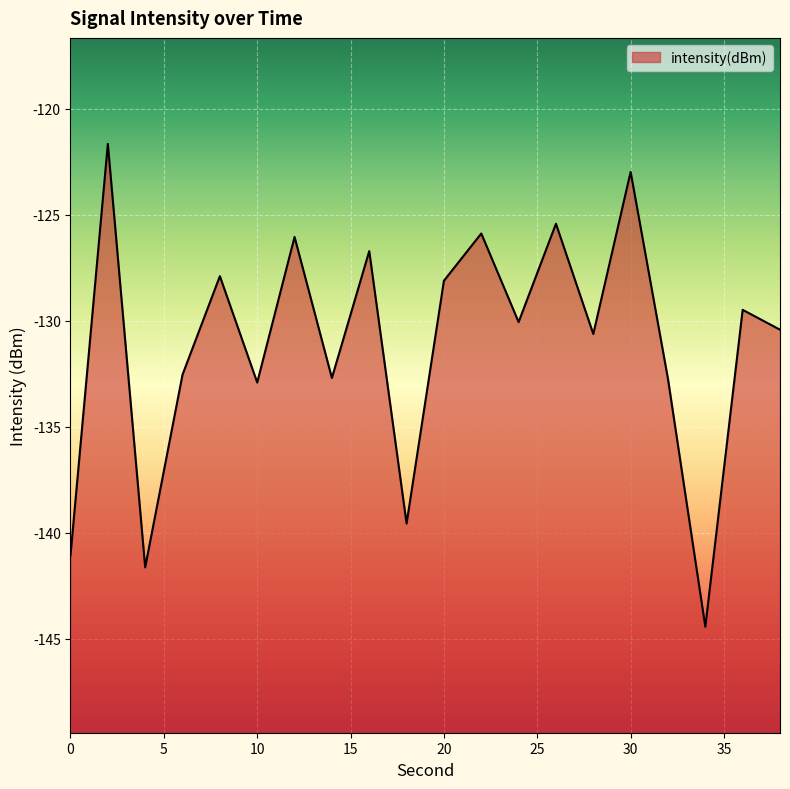

What is the approximate value at 26?

-125.4